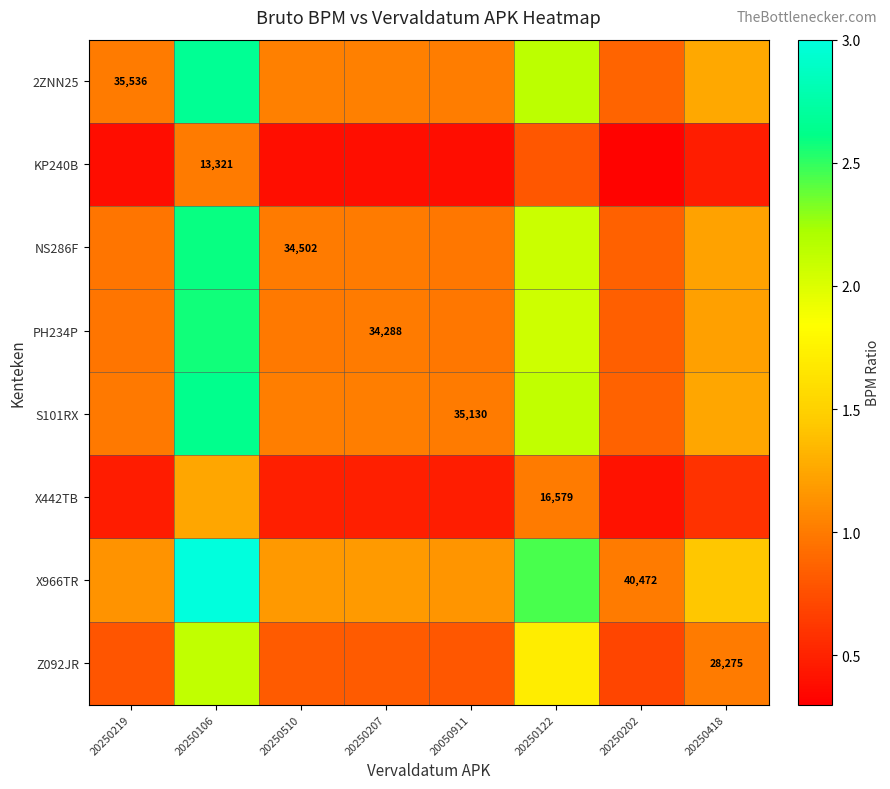

What is the total value across all series at 20250122?

14.4